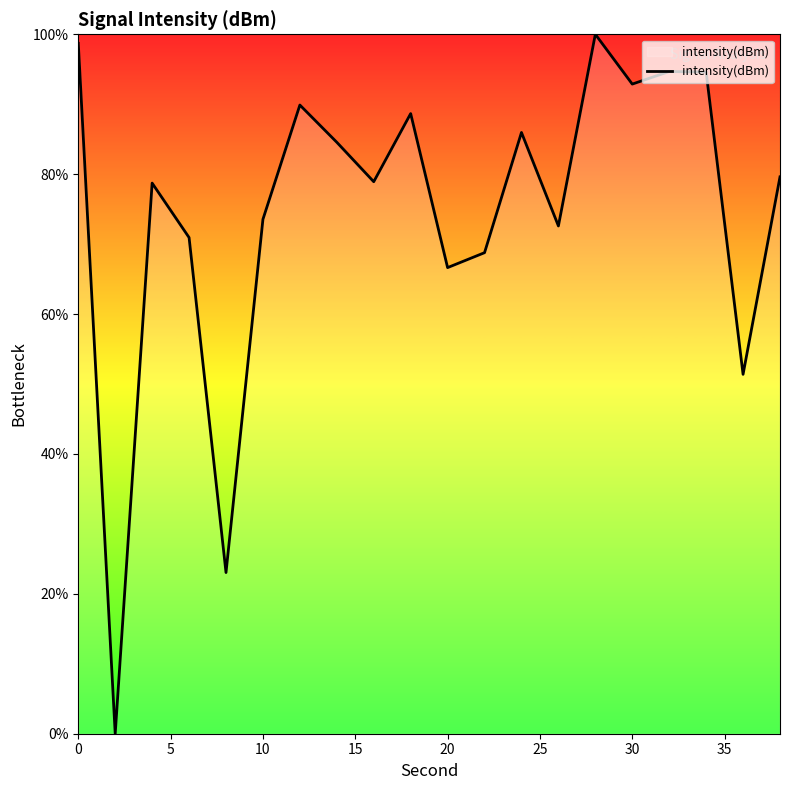

What is the difference between the maximum and minimum values?

100.0